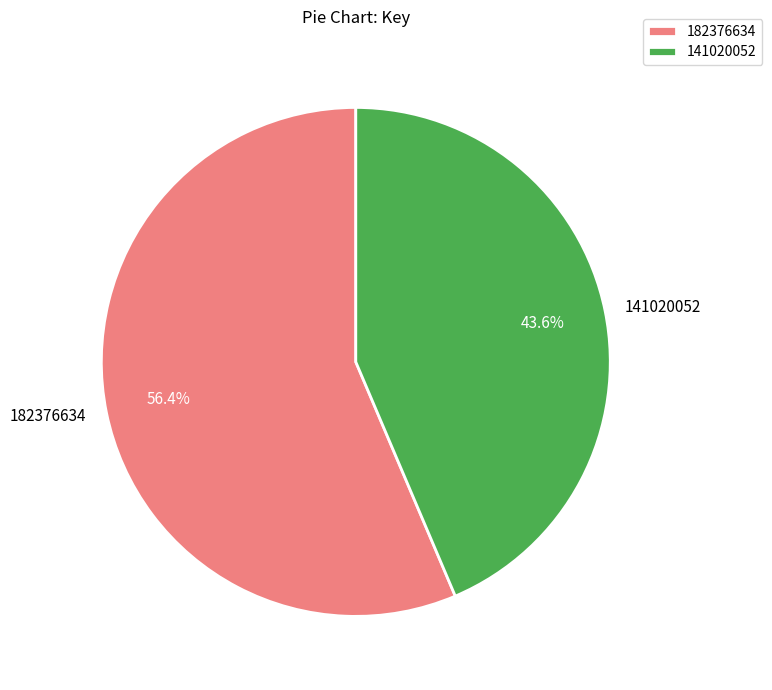

What percentage is the 141020052 slice, to the nearest percent?

44%